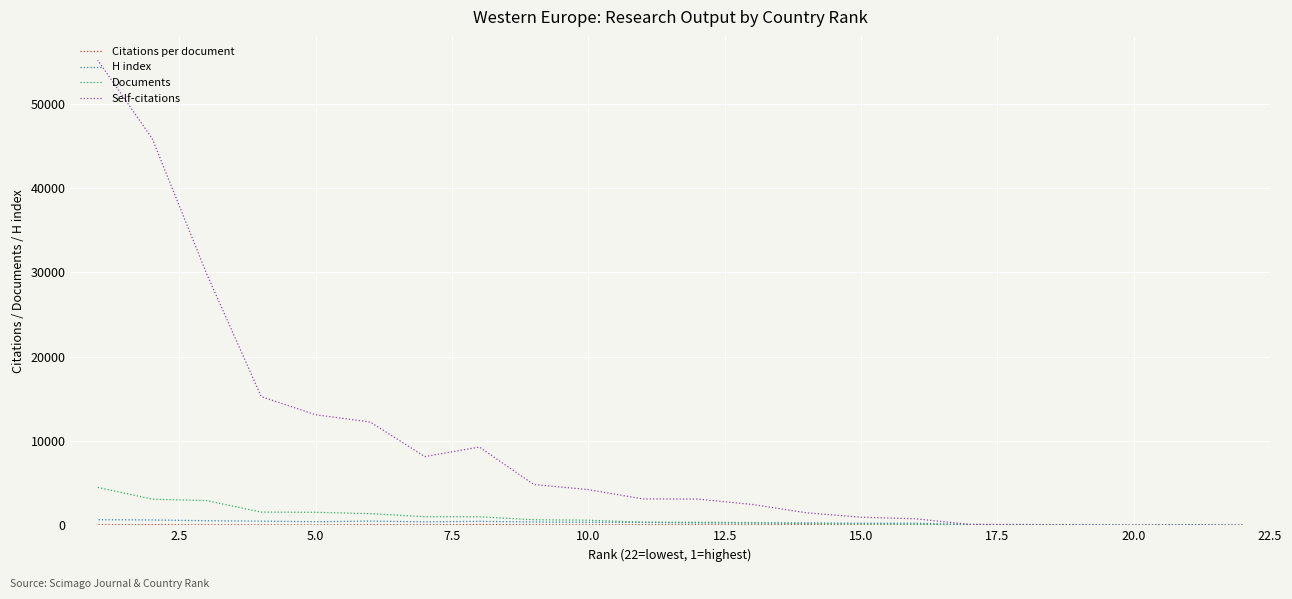

Is it true that H index equals 347.0 at 11?

True